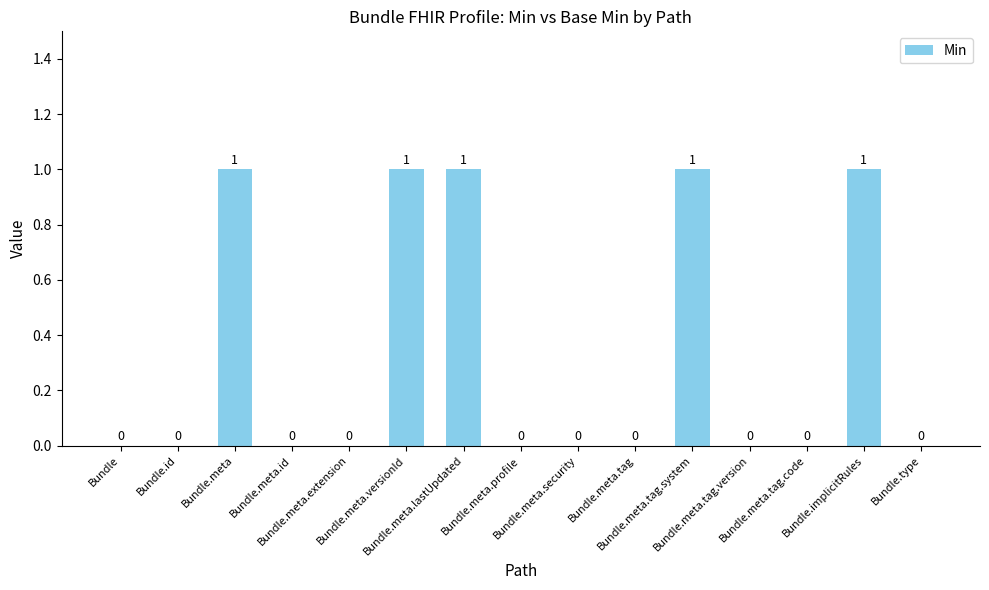

Count the number of data series in this chart.

1